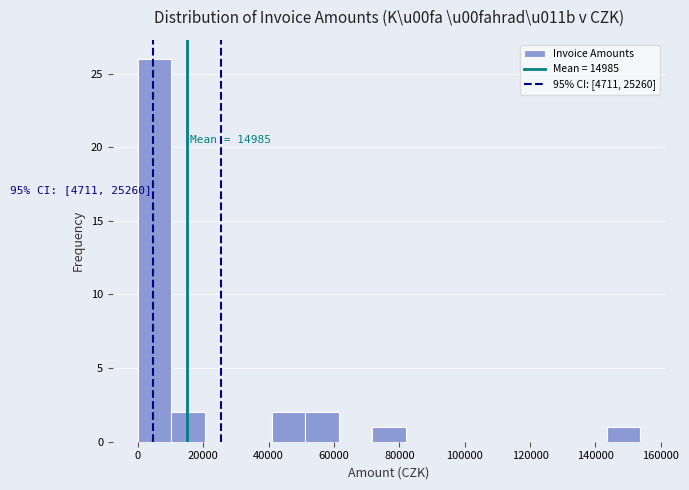

Over which range of the x-axis is the bar tallest?

0 to 10000